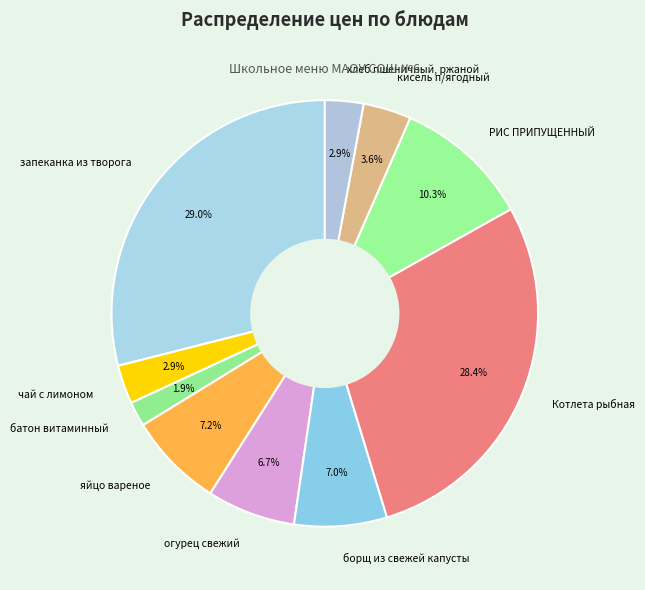

To the nearest percent, what portion does борщ из свежей капусты represent?

7%